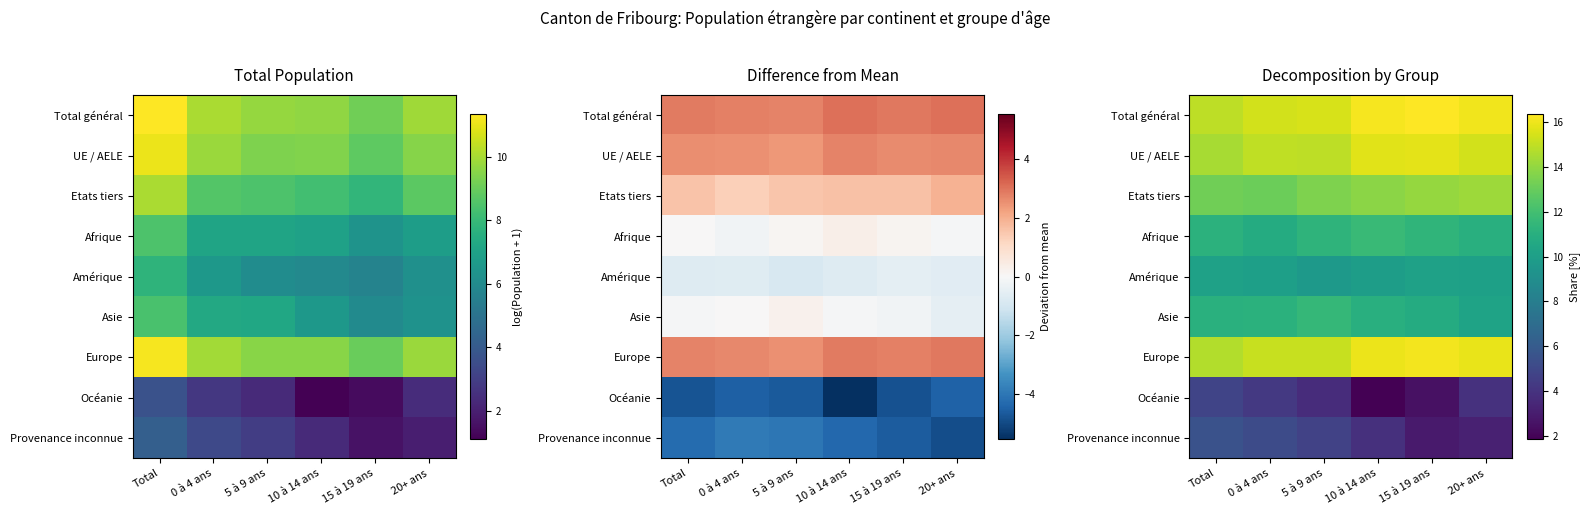

How many values in the Océanie series exceed 3?

4